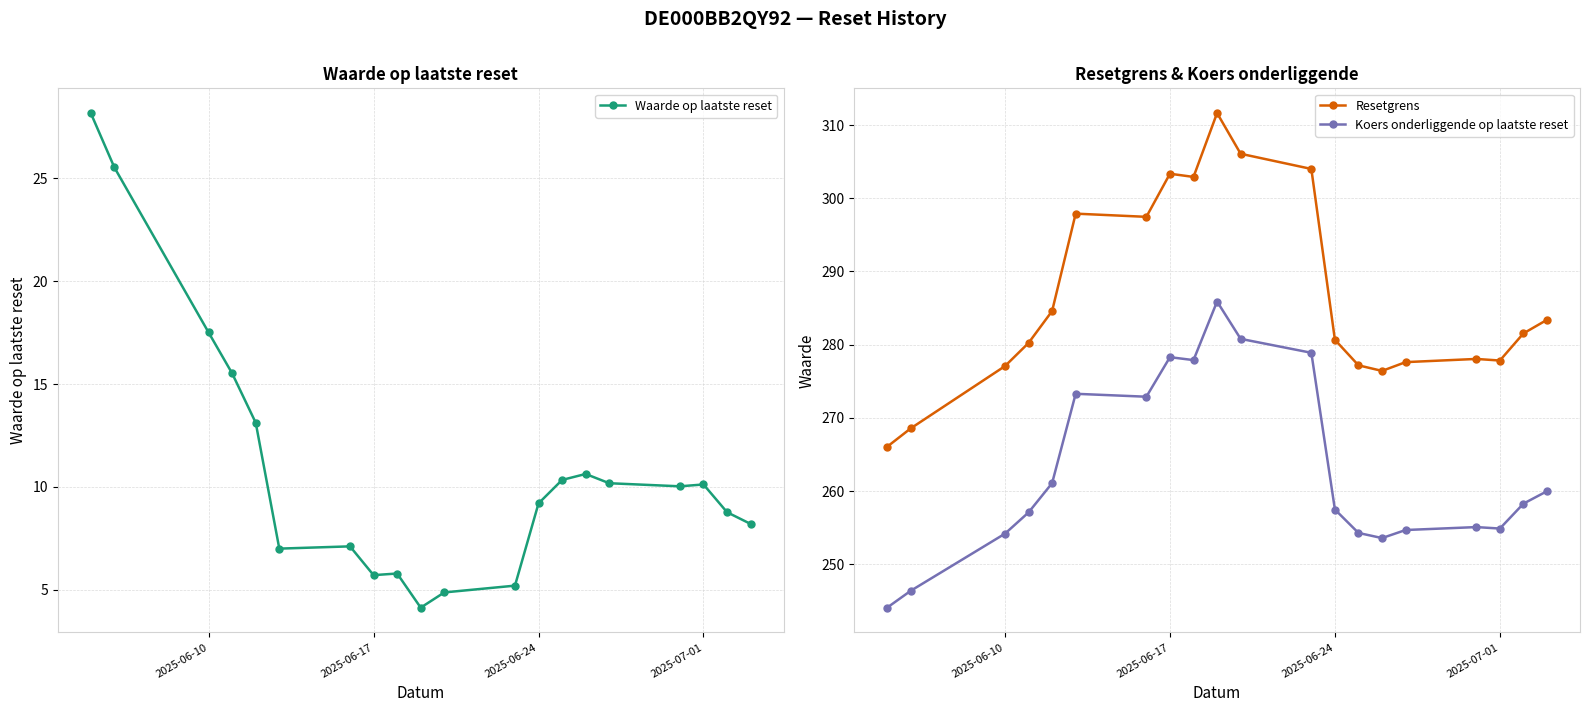

What is the maximum value for Resetgrens?

311.6